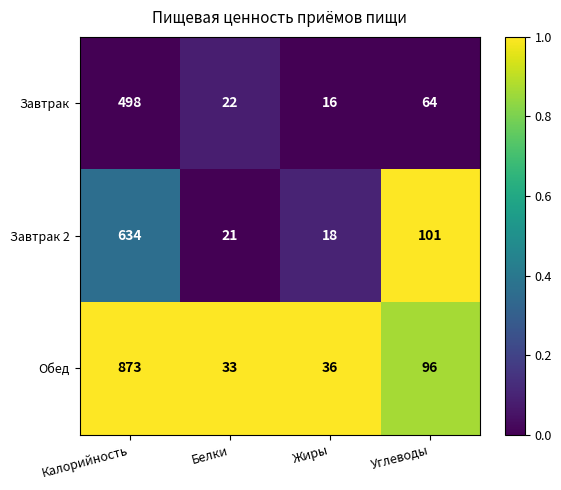

Reading left to right, what are all the values shown in this chart?

Завтрак: 498	22	16	64
Завтрак 2: 634	21	18	101
Обед: 873	33	36	96